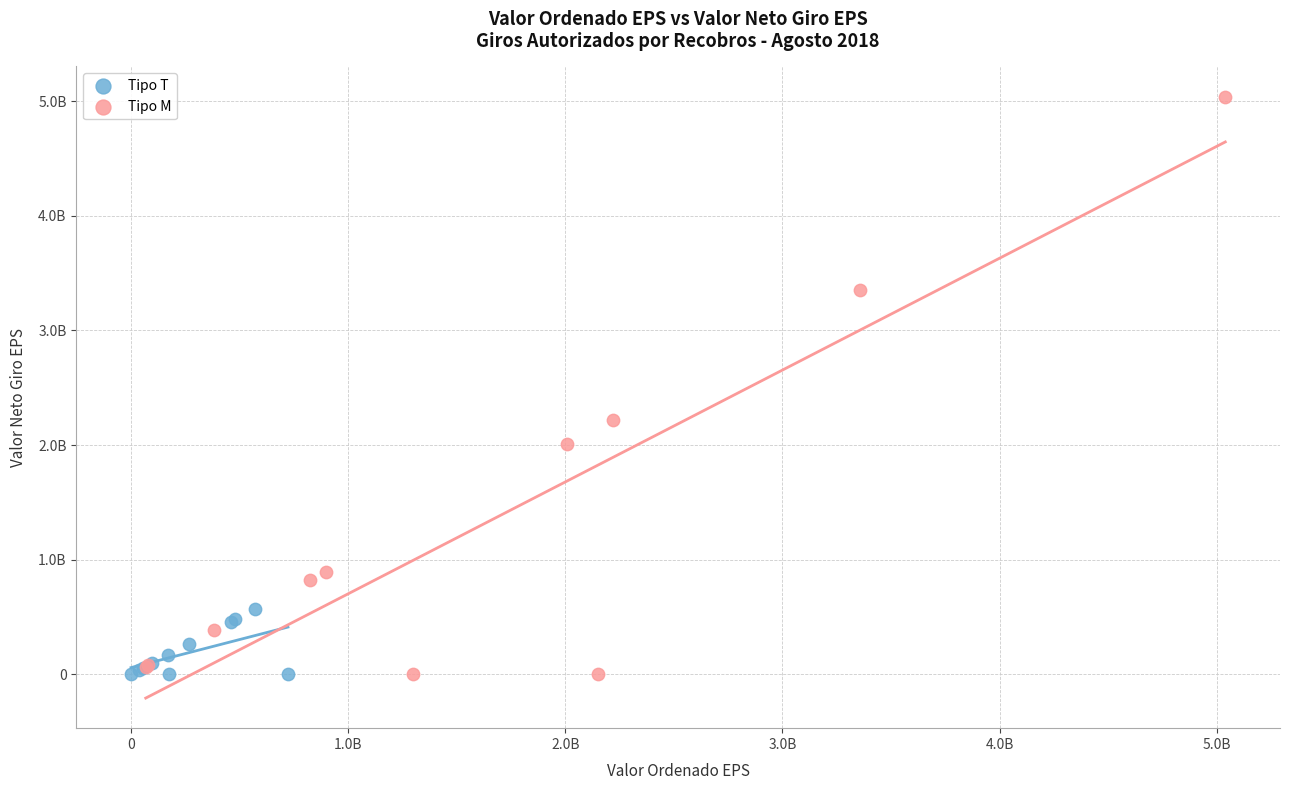

Which series has the widest spread of Y values?

Tipo M